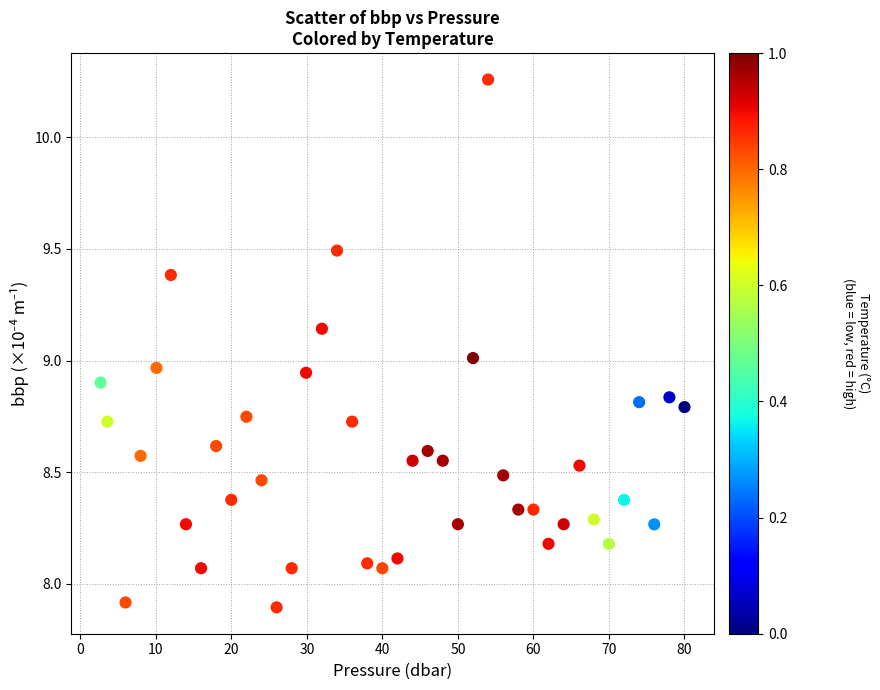

What is the range of X values (max minus min)?

77.3